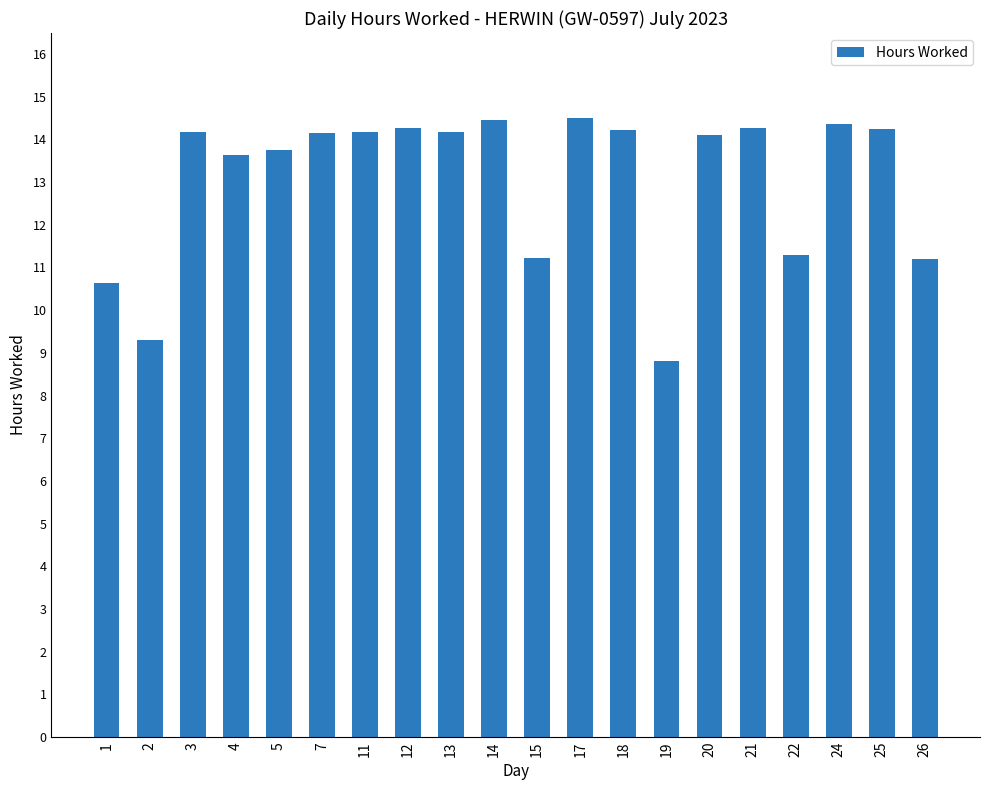

True or false: the data shows 14.2 at 25.

True